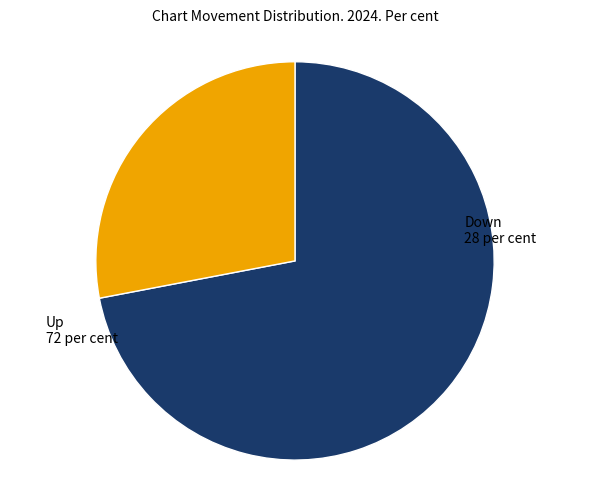

Is there a majority slice in this chart?

Yes